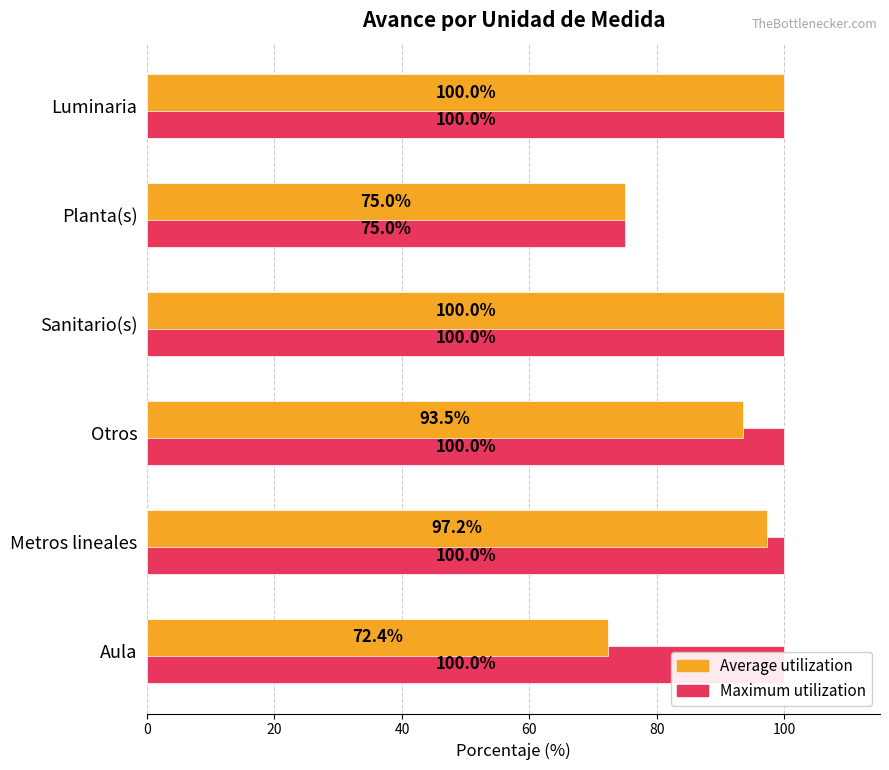

What is the value of the Average utilization bar at the 3rd from the left?

93.5